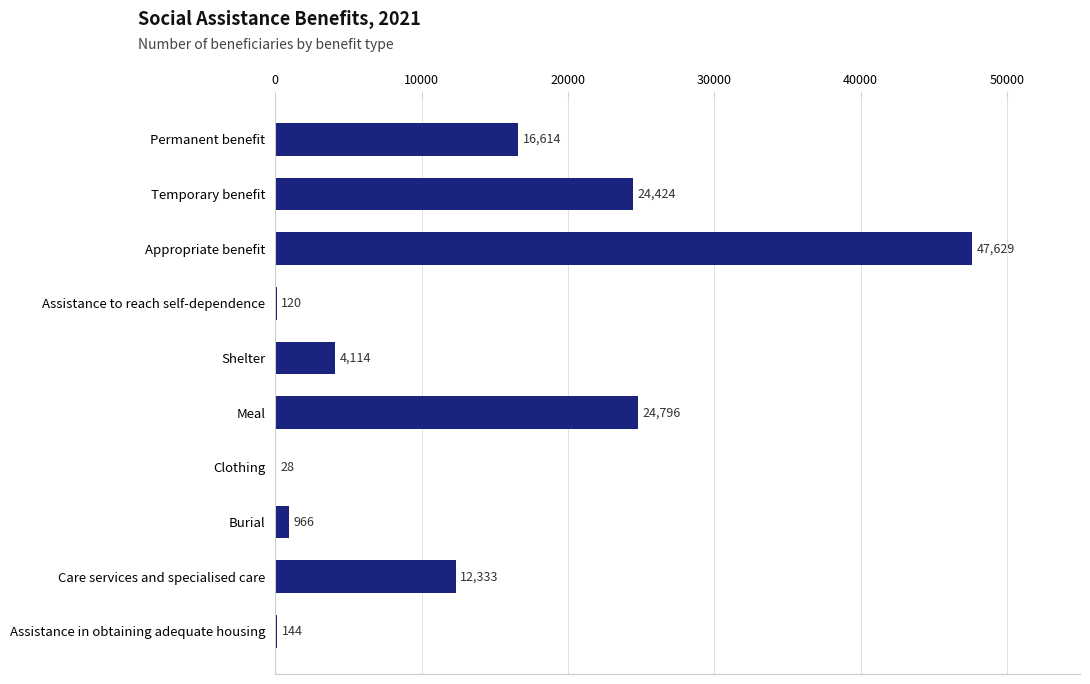

Are the bars grouped side by side (vs. stacked)?

No